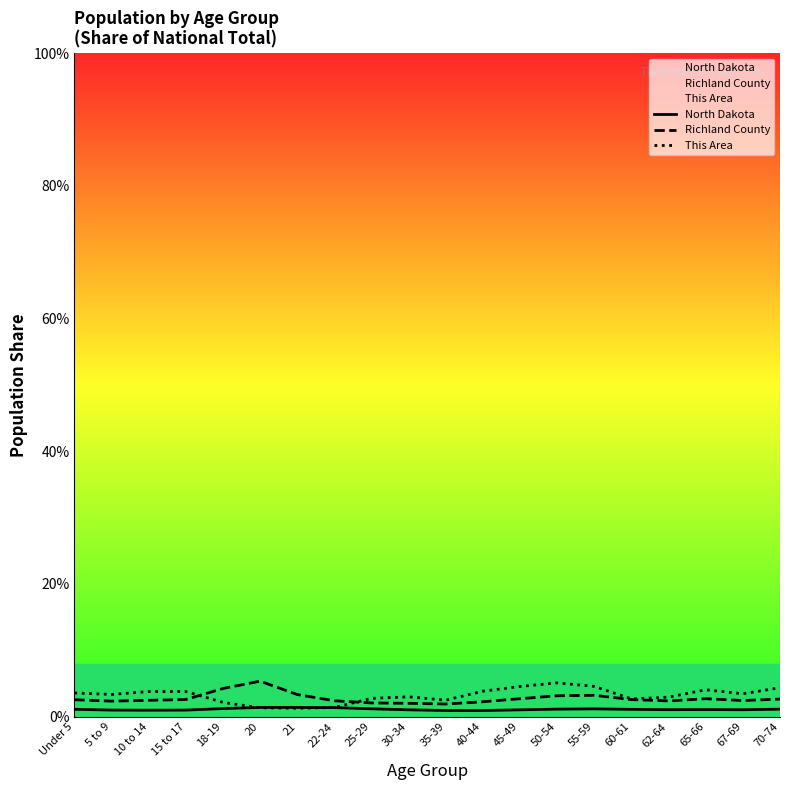

Is it true that Richland County equals 5.3 at 21?

False